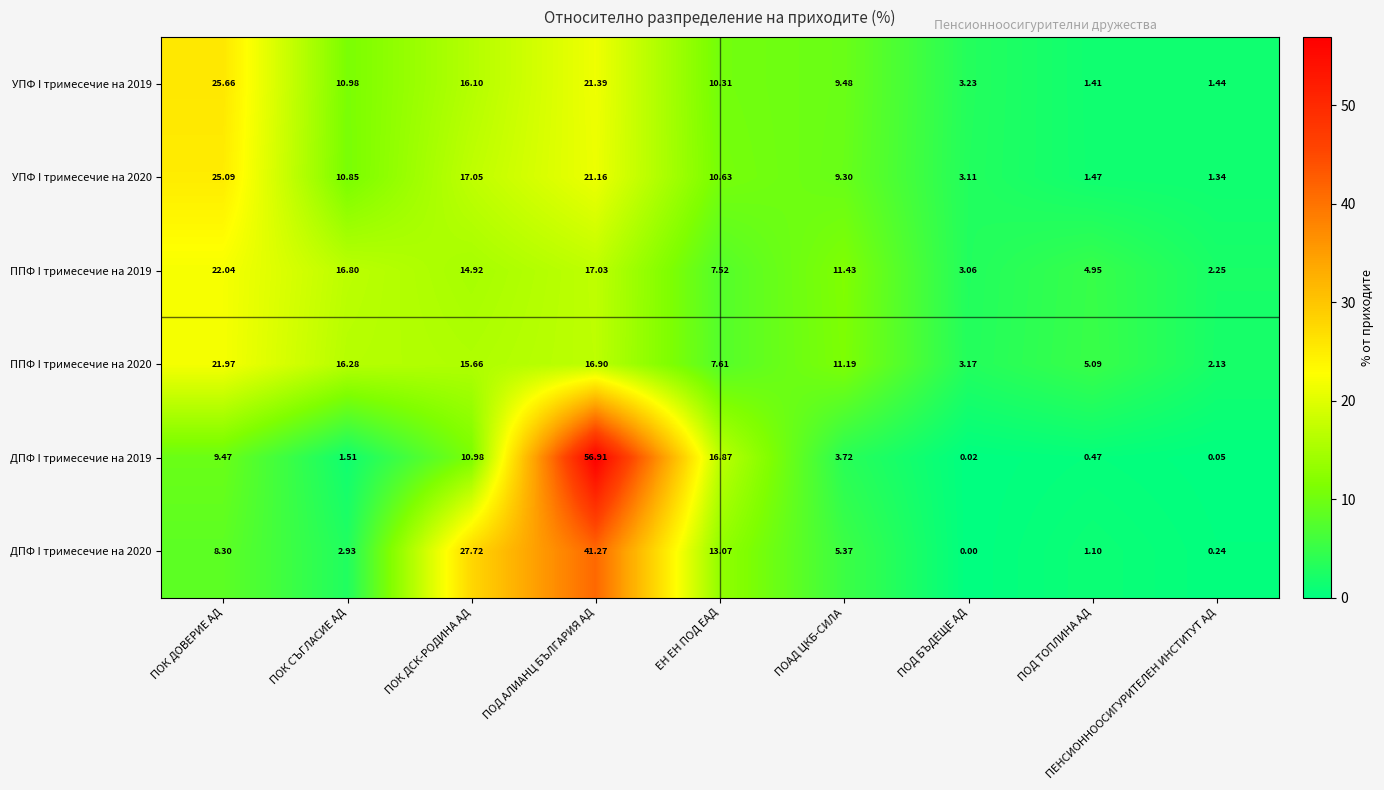

At which category is the sum across all series the highest?

ПОД АЛИАНЦ БЪЛГАРИЯ АД